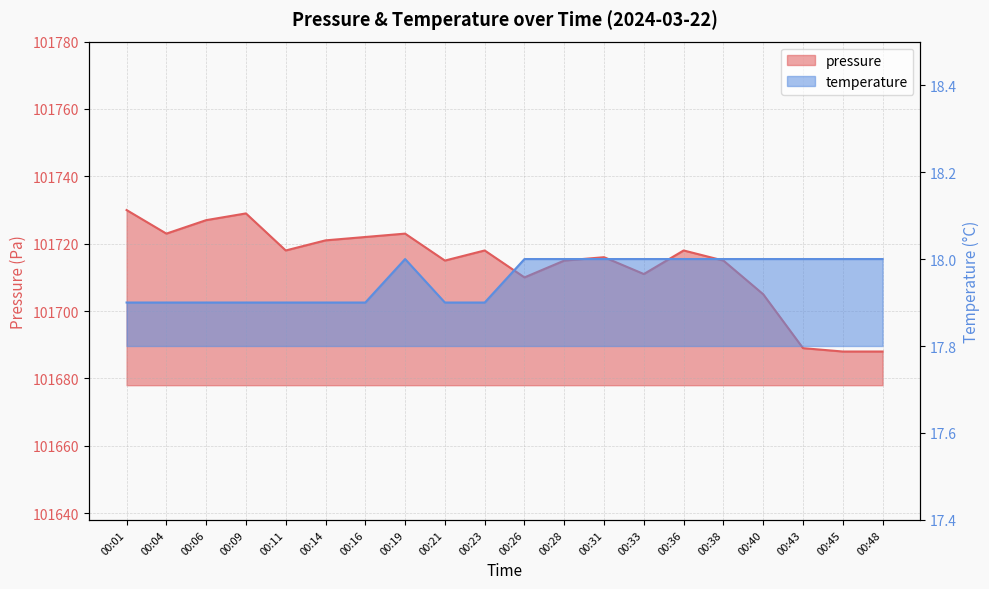

What is the average value of the pressure series?

101714.1